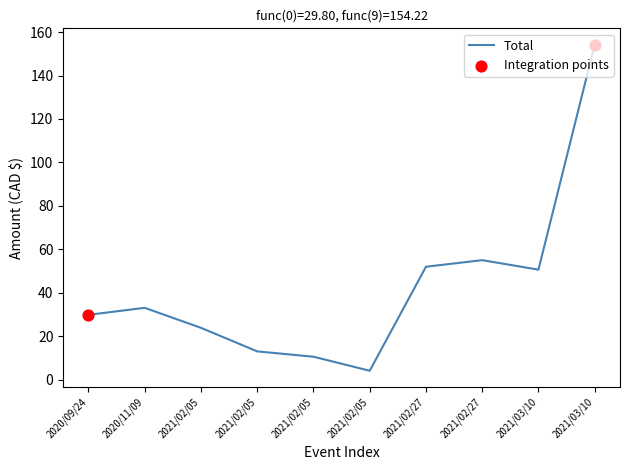

What is the ratio of the value at 2021/03/10 to the value at 2021/02/05?

6.5